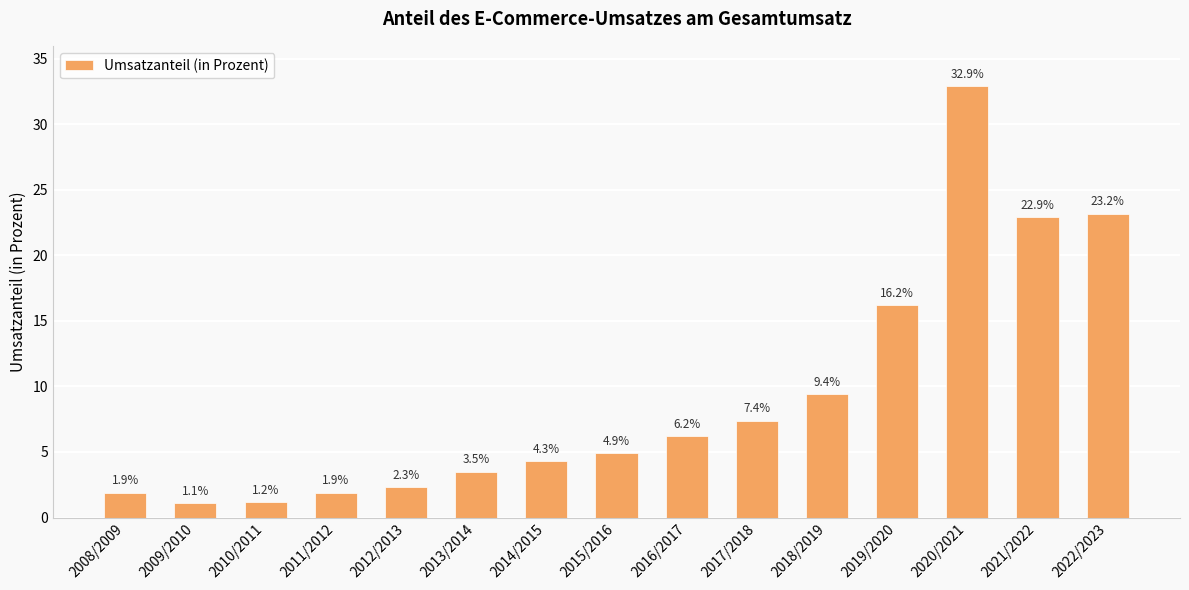

What is the change in value from 2013/2014 to 2014/2015?

+0.8